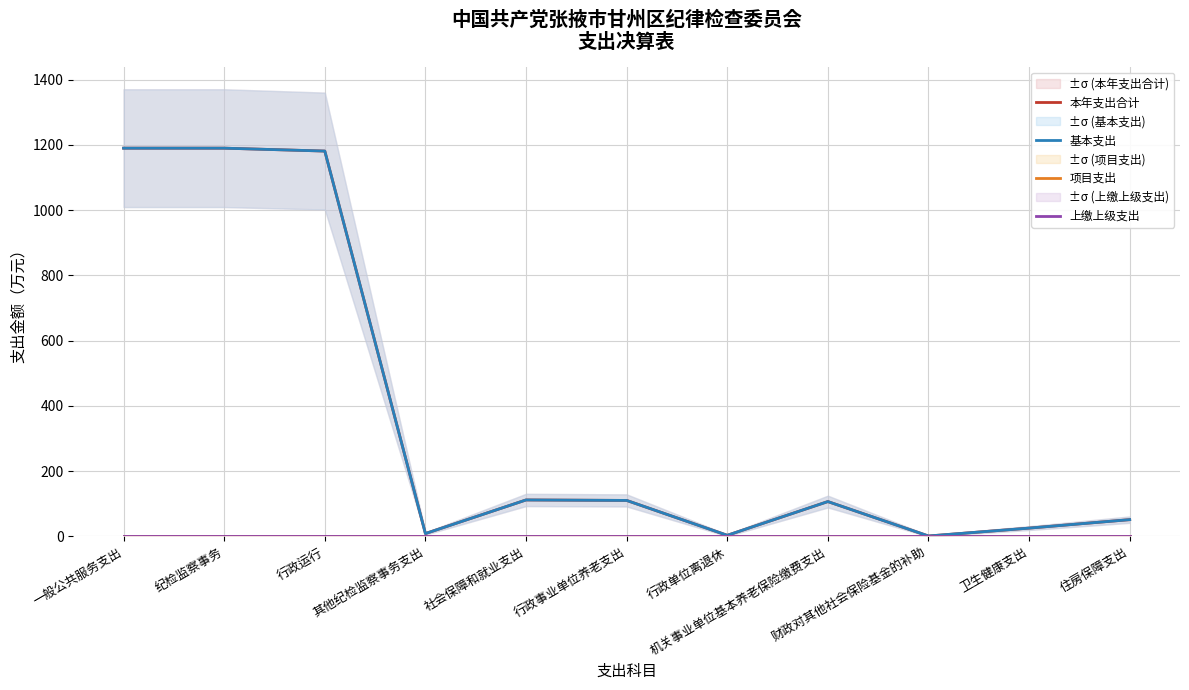

In 本年支出合计, how many points are lower than both neighbors (excluding endpoints)?

3